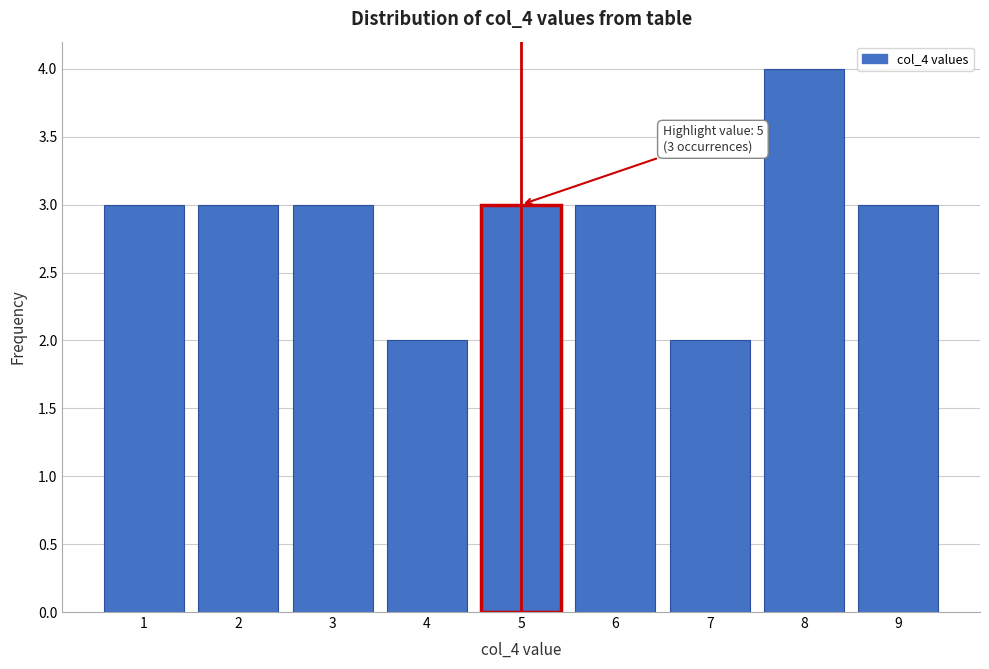

Reading left to right, what are all the values shown in this chart?

1=3	2=3	3=3	4=2	5=3	6=3	7=2	8=4	9=3